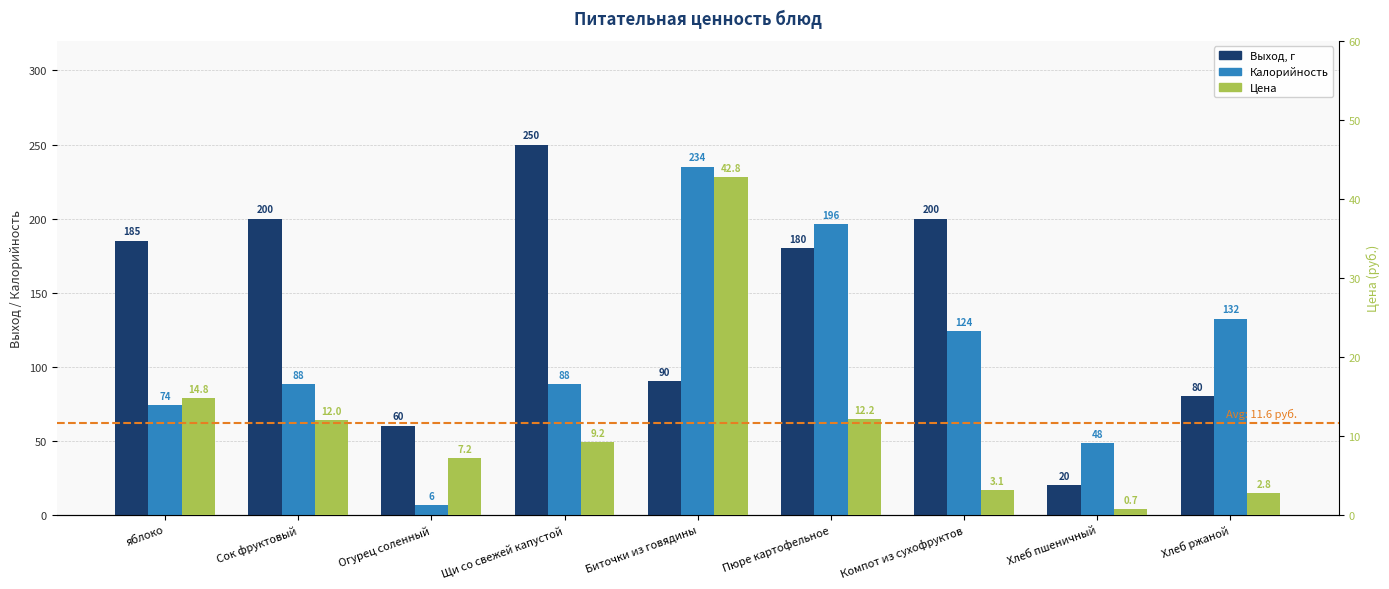

Reading left to right, what are all the values shown in this chart?

Выход, г: яблоко=185.0	Сок фруктовый=200.0	Огурец соленный=60.0	Щи со свежей капустой=250.0	Биточки из говядины=90.0	Пюре картофельное=180.0	Компот из сухофруктов=200.0	Хлеб пшеничный=20.0	Хлеб ржаной=80.0
Калорийность: яблоко=74.0	Сок фруктовый=88.0	Огурец соленный=6.6	Щи со свежей капустой=88.0	Биточки из говядины=234.9	Пюре картофельное=196.2	Компот из сухофруктов=124.0	Хлеб пшеничный=48.4	Хлеб ржаной=132.3
Цена: яблоко=14.8	Сок фруктовый=12.0	Огурец соленный=7.2	Щи со свежей капустой=9.2	Биточки из говядины=42.8	Пюре картофельное=12.2	Компот из сухофруктов=3.1	Хлеб пшеничный=0.7	Хлеб ржаной=2.8